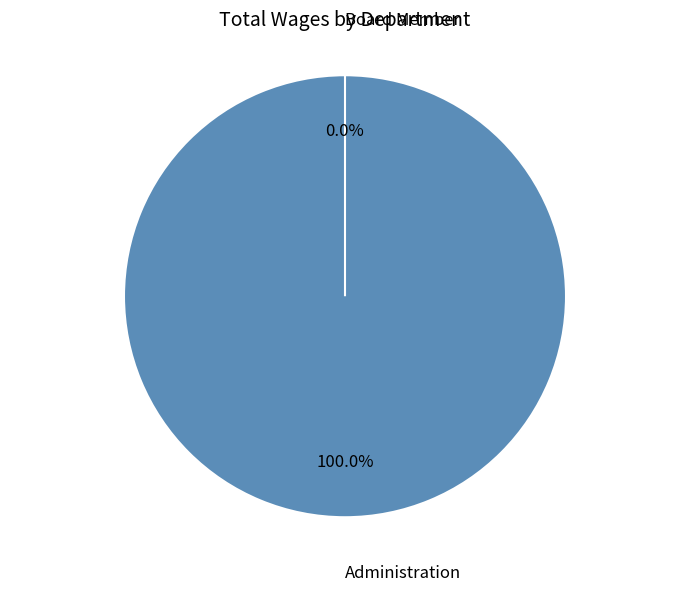

Is there a majority slice in this chart?

Yes